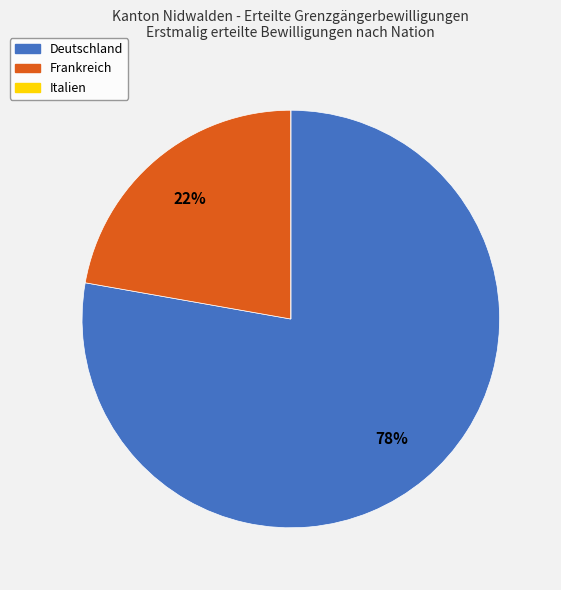

Which slice is the largest?

Deutschland